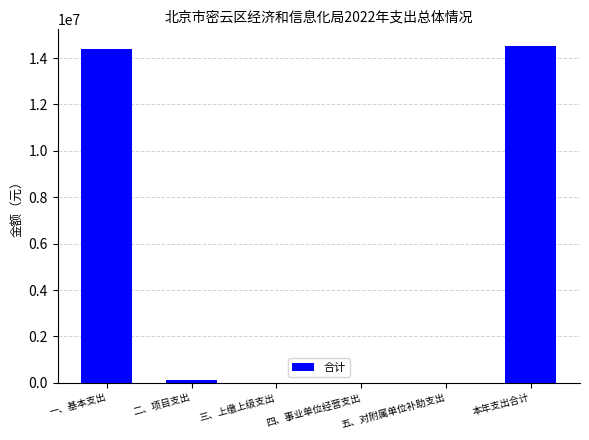

How many data points are above 102878?

3